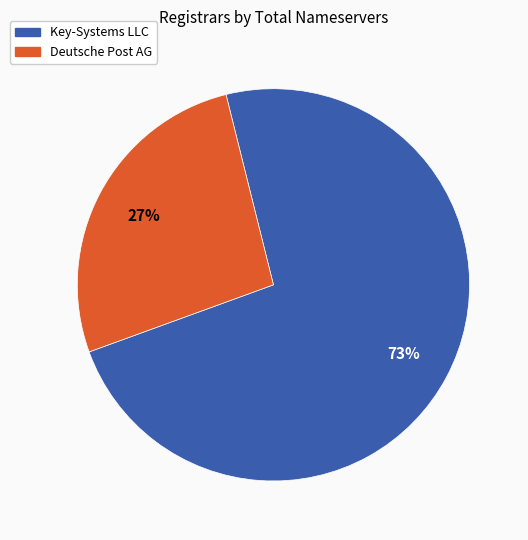

To the nearest percent, what is the combined percentage of Deutsche Post AG and Key-Systems LLC?

100%